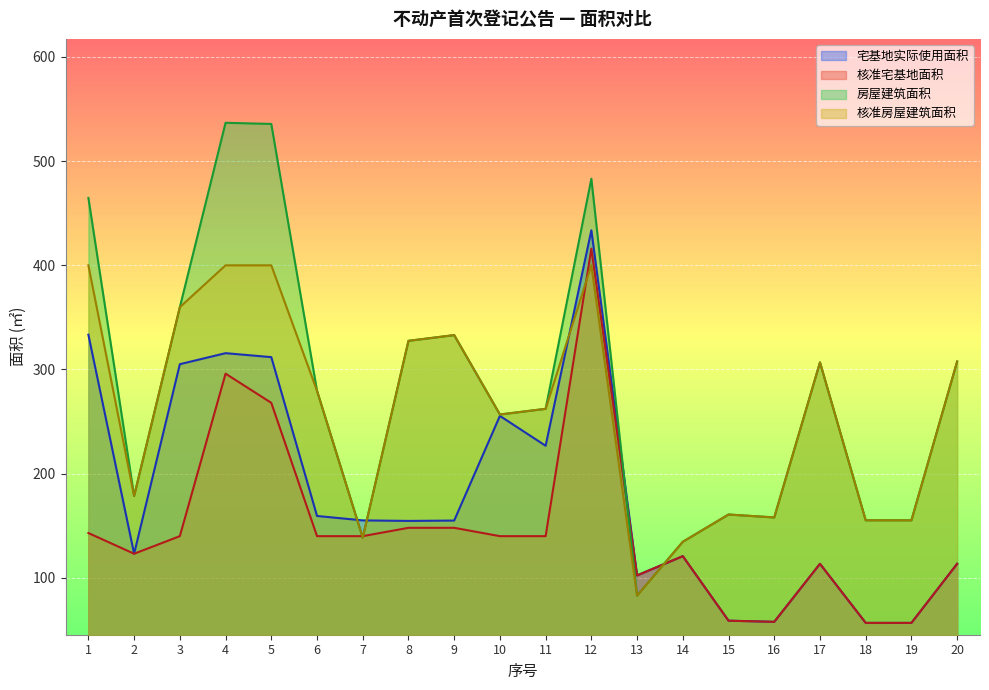

How many values in the 核准宅基地面积 series exceed 140?

6